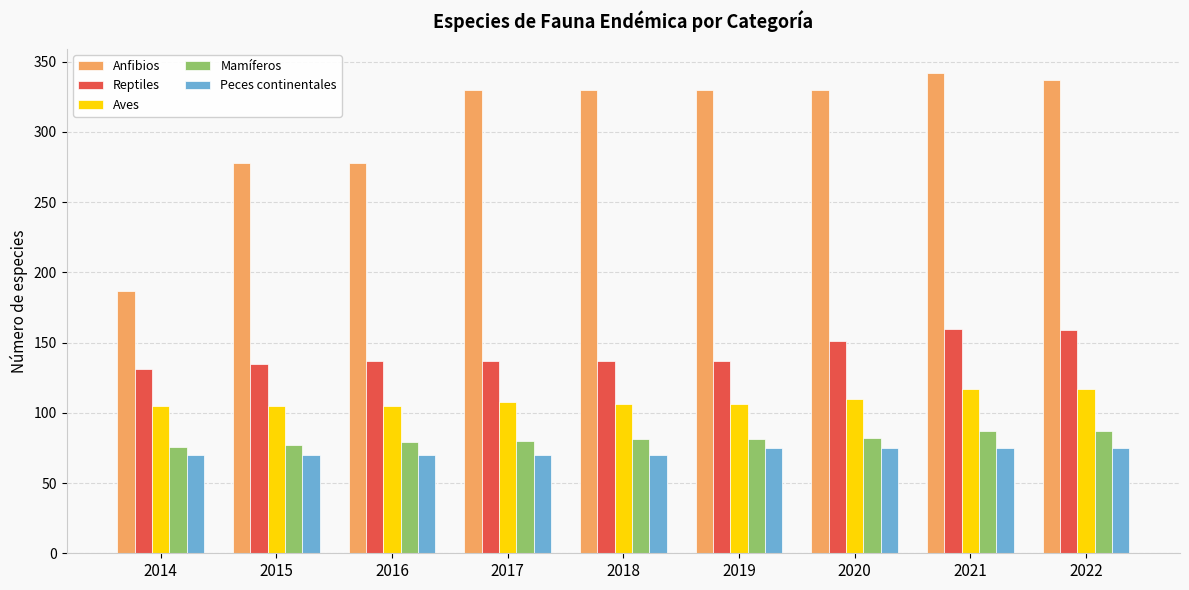

What are all the series names shown in the legend?

Anfibios, Reptiles, Aves, Mamíferos, Peces continentales